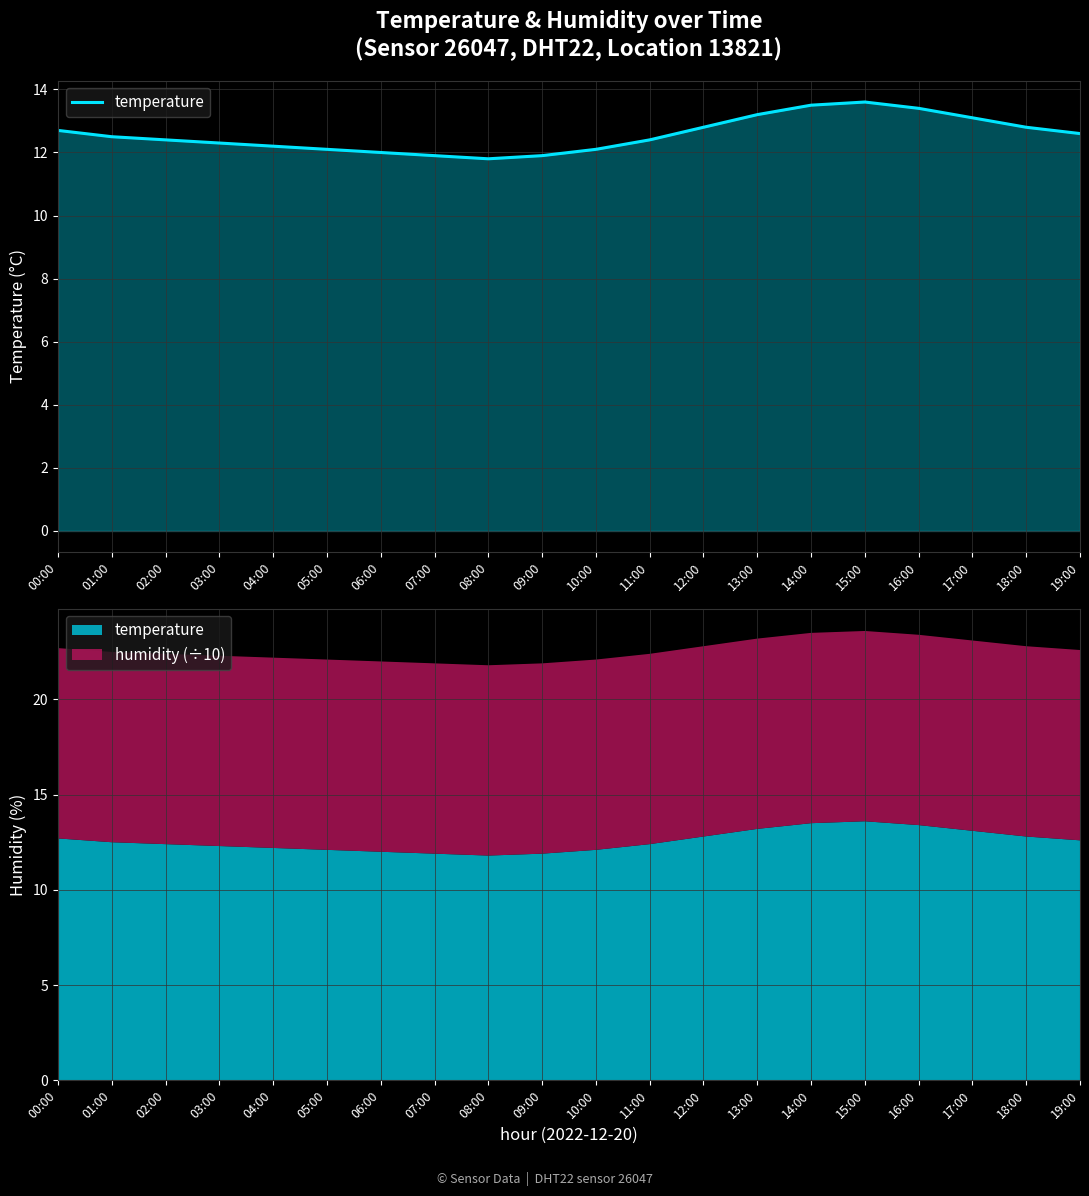

List the labels in order of value, smallest first.

08:00, 07:00, 09:00, 06:00, 05:00, 10:00, 04:00, 03:00, 02:00, 11:00, 01:00, 19:00, 00:00, 12:00, 18:00, 17:00, 13:00, 16:00, 14:00, 15:00